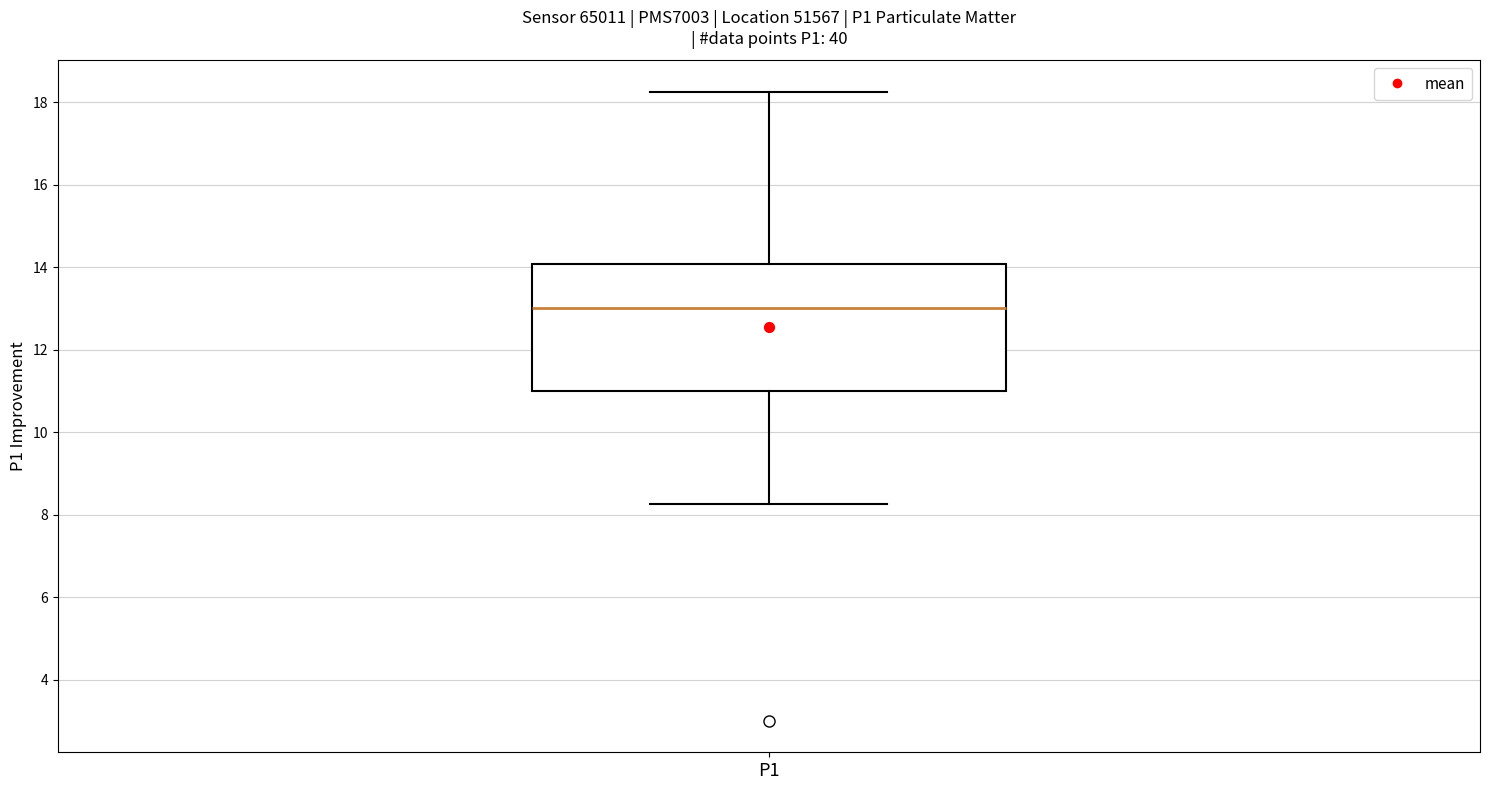

Read this box plot against the y-axis: the position of the median line, the range covered by the box, and the ends of both whiskers. The values are not printed on the chart, so give them approximately, as read against the axis.

median 13.0, box 11.0 to 14.0, whiskers 8.2 to 18.2